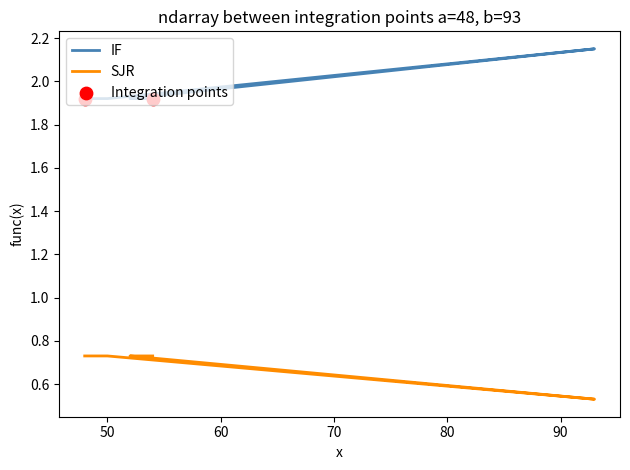

At which category is the sum across all series the highest?

93